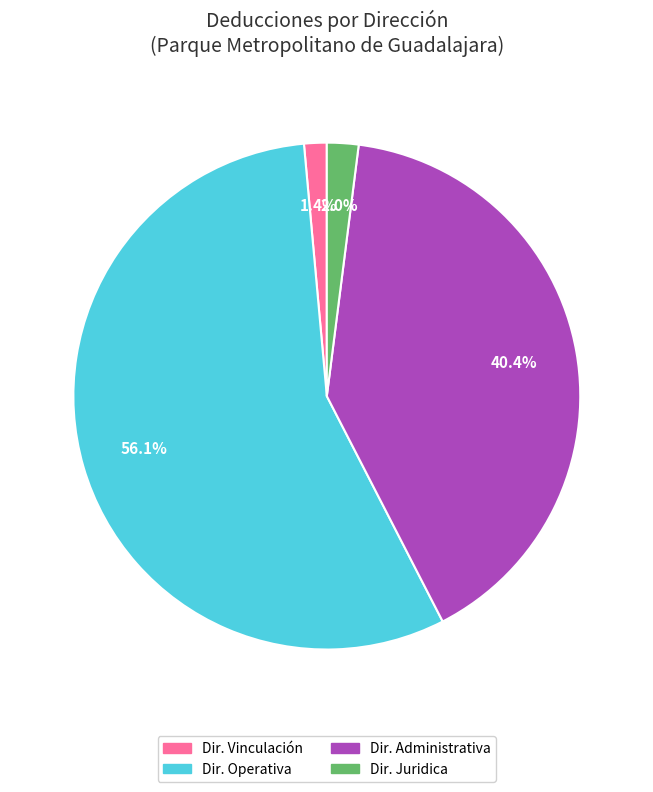

Which slice represents more than half of the pie?

Dir. Operativa